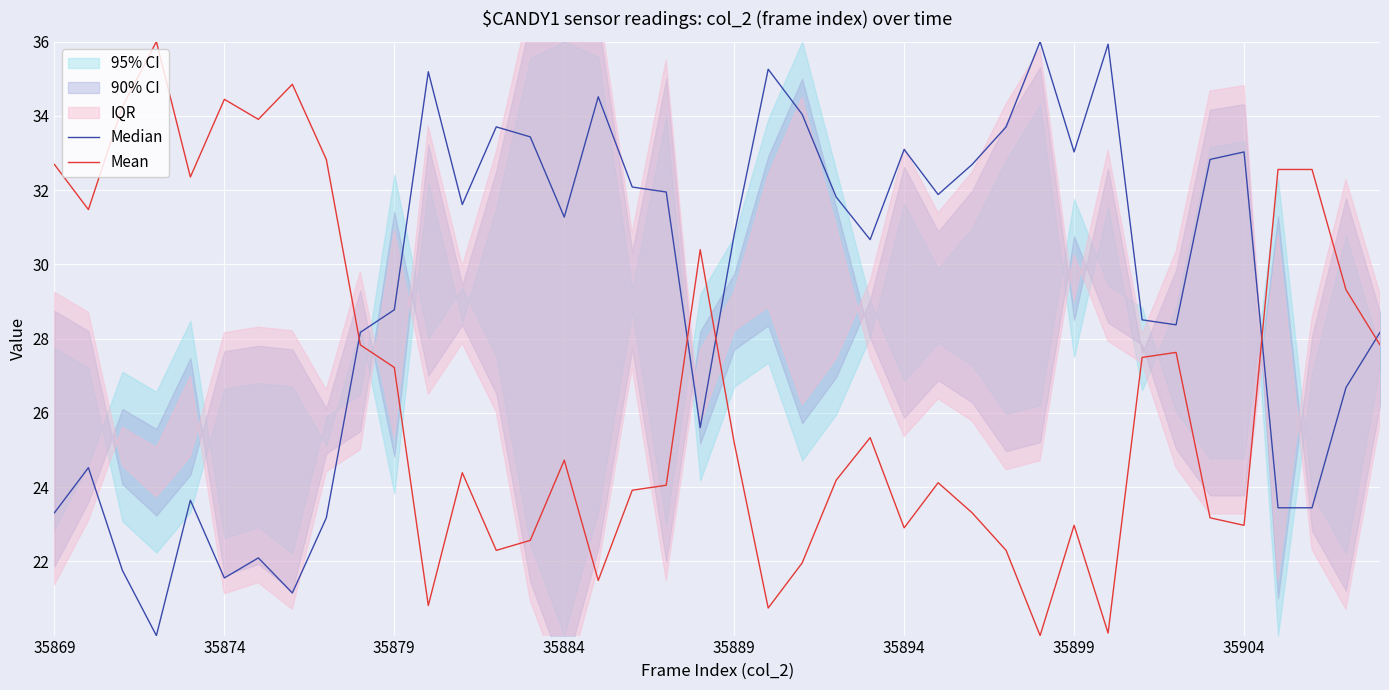

True or false: Median has a value of 8.5 at 35879.

False